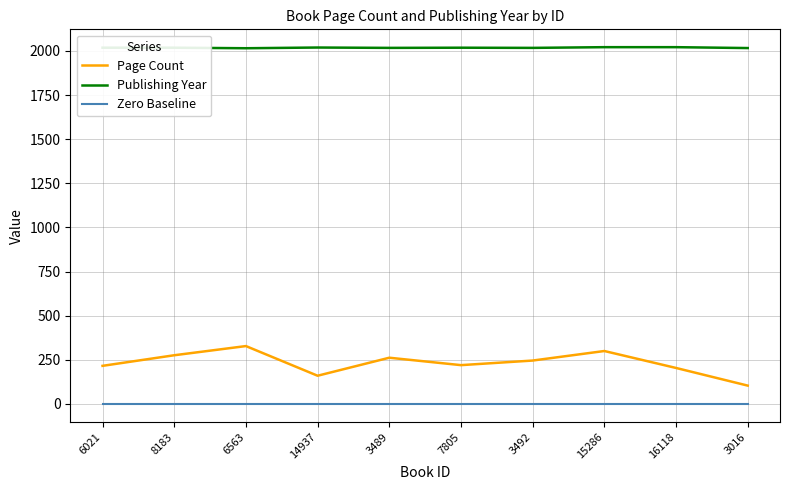

True or false: Zero Baseline and Page Count intersect in this chart.

False